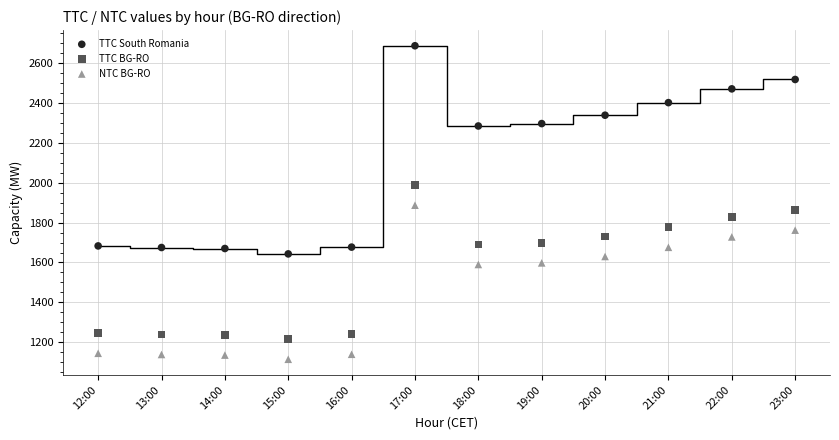

Which series contains the lowest Y value?

NTC BG-RO